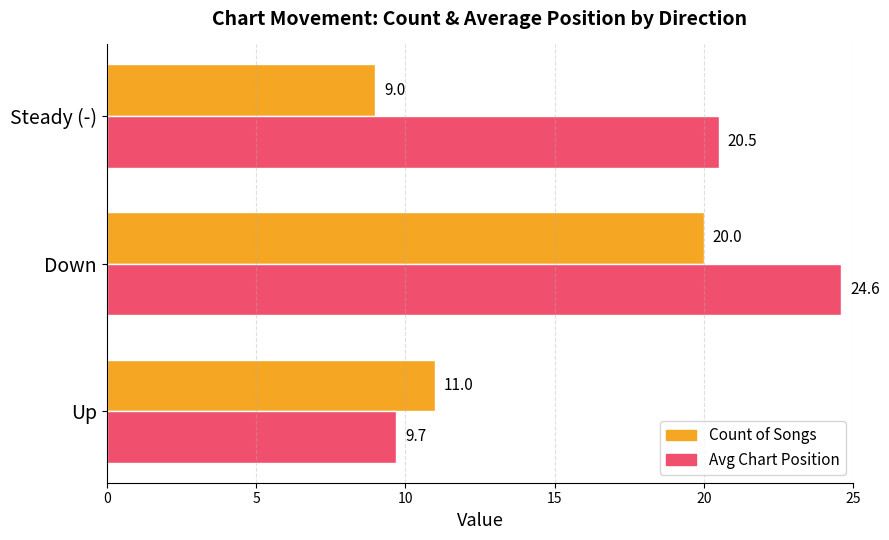

List the series in order of their peak value, lowest first.

Count of Songs, Avg Chart Position